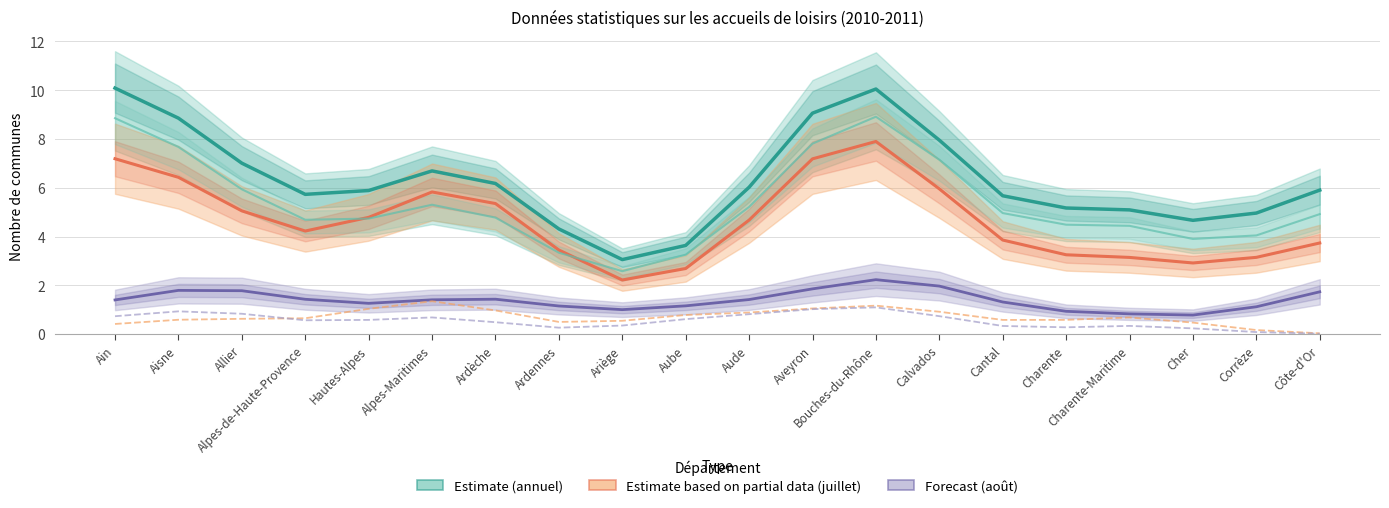

True or false: Nombre de communes (annuel) and Communes Hiver intersect in this chart.

False